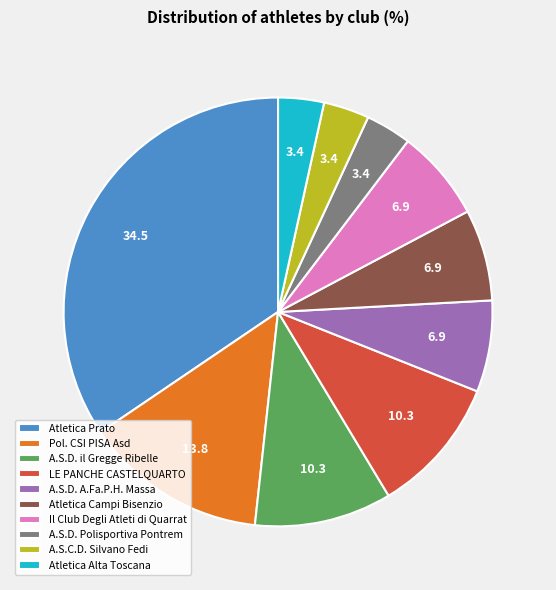

The A.S.C.D. Silvano Fedi slice represents 9% of the pie. True or false?

False